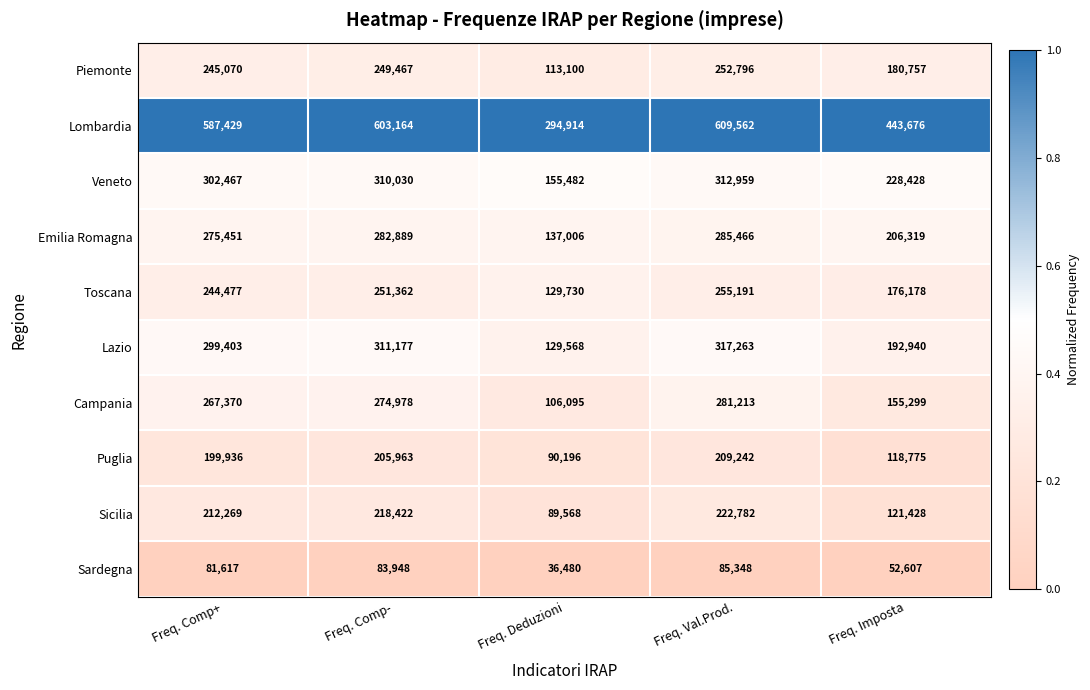

Between Freq. Comp+ and Freq. Comp-, which series saw the biggest shift?

Lombardia